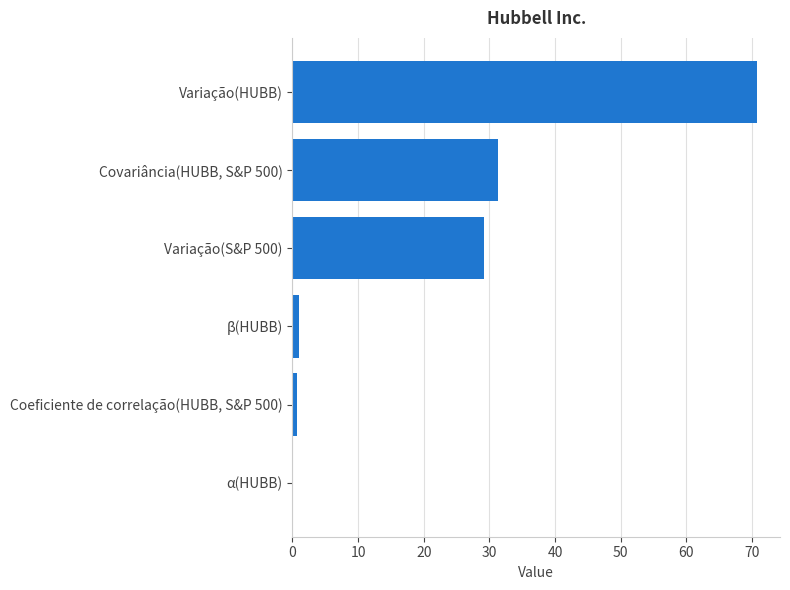

The value at Variação(HUBB) is 70.7. True or false?

True